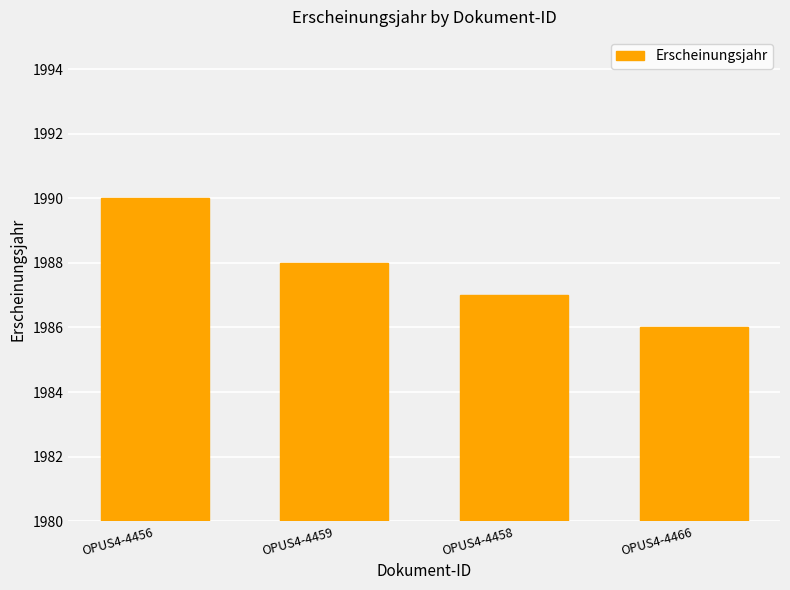

What is the ratio of the value at OPUS4-4456 to the value at OPUS4-4466?

1.0